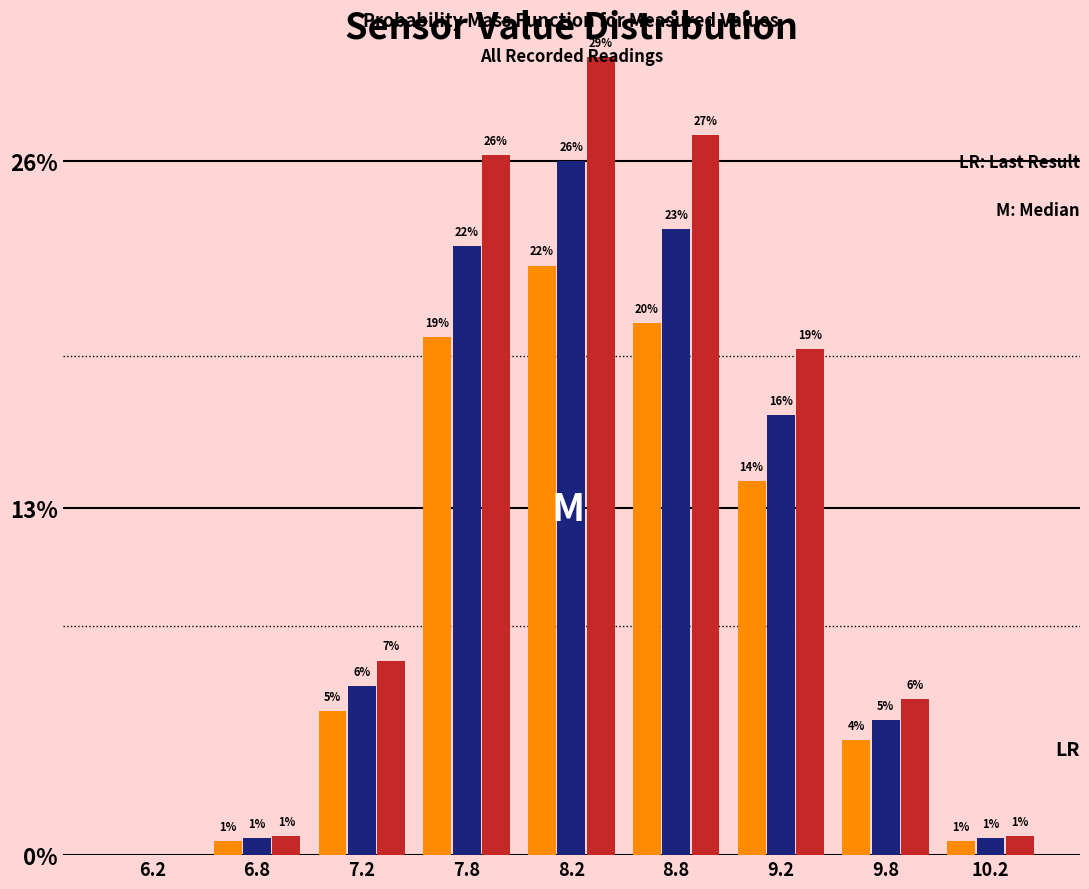

Does the chart contain stacked bars?

No